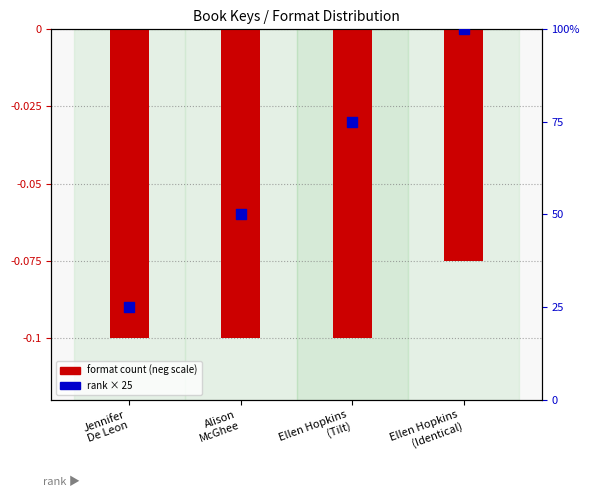

What are all the series names shown in the legend?

Format count (neg scale), Rank × 25